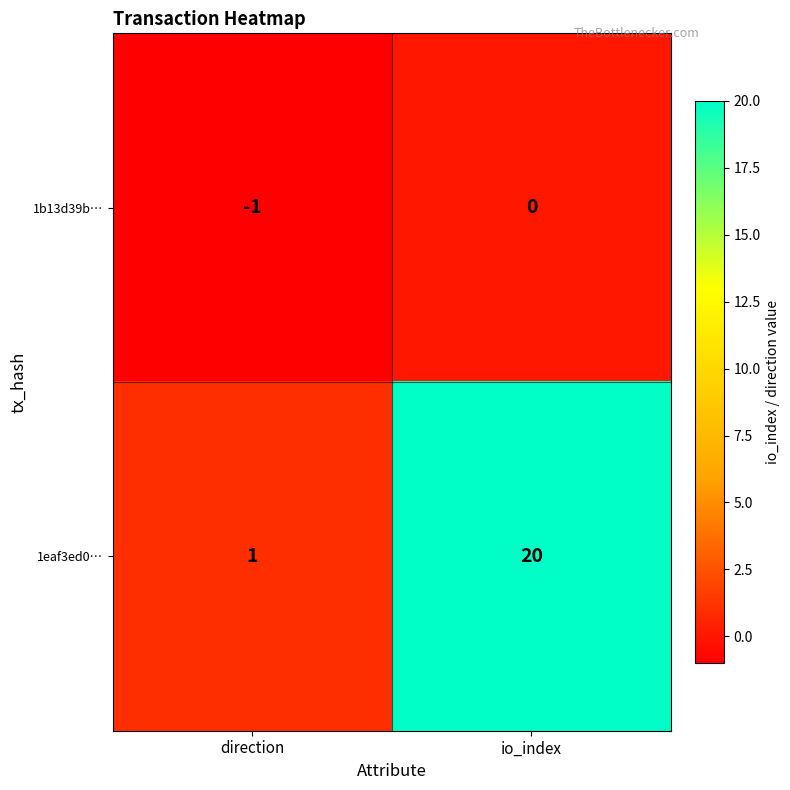

Reading left to right, transcribe all the data shown in this chart.

1b13d39b…: -1	0
1eaf3ed0…: 1	20